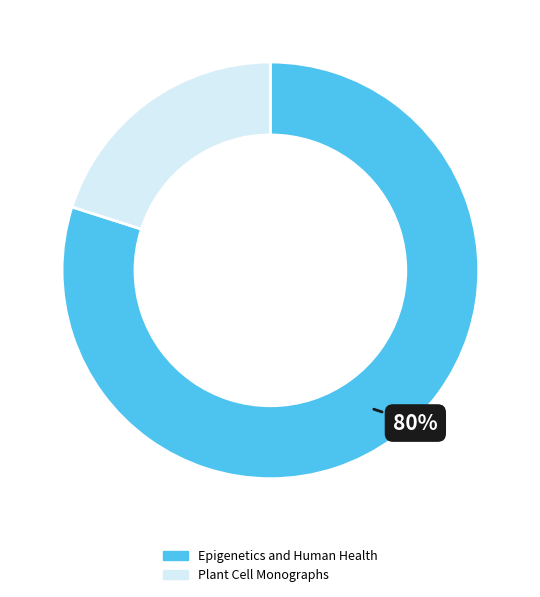

To the nearest percent, what percentage of the pie is Epigenetics and Human Health?

80%